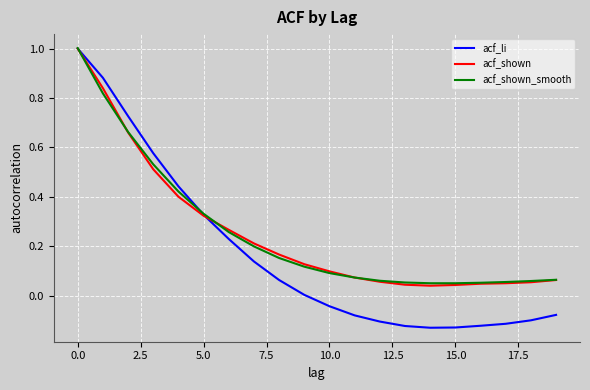

Which series has the largest range (max minus min)?

acf_li